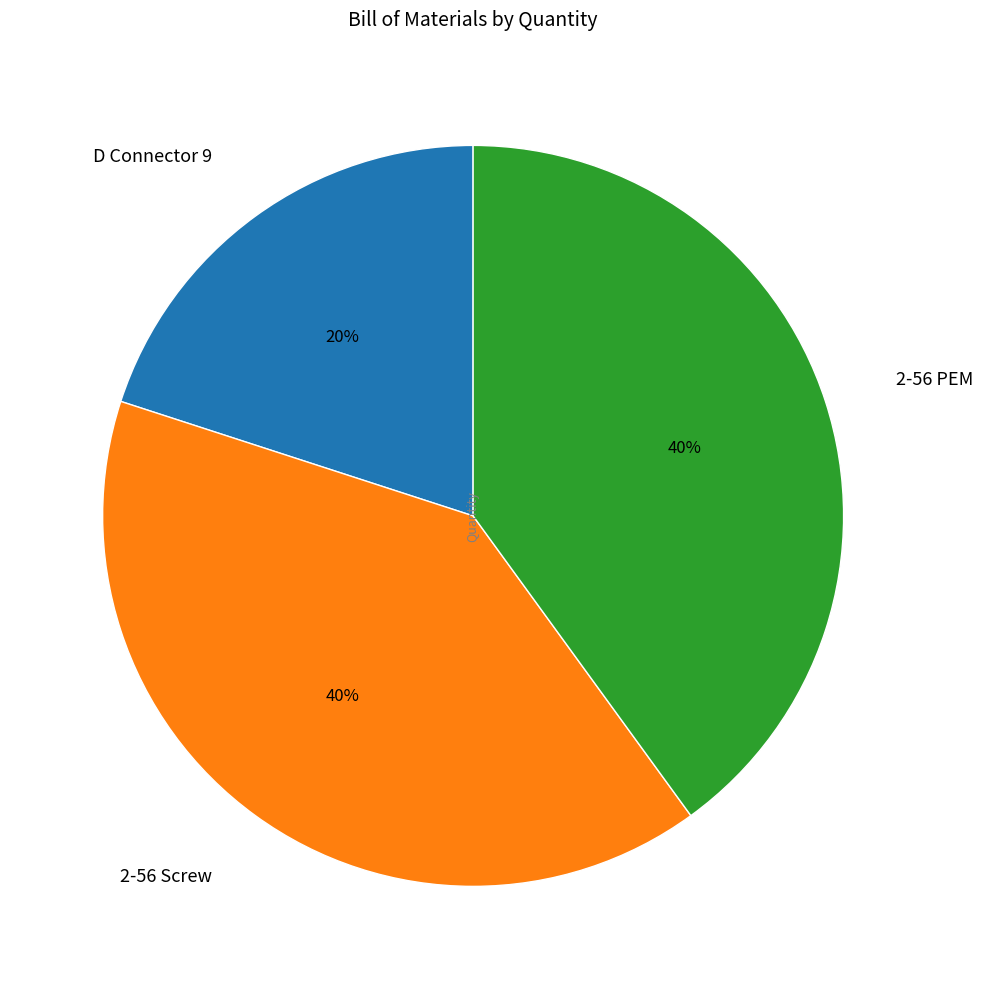

Is the sum of 2-56 PEM and D Connector 9 greater than half?

Yes